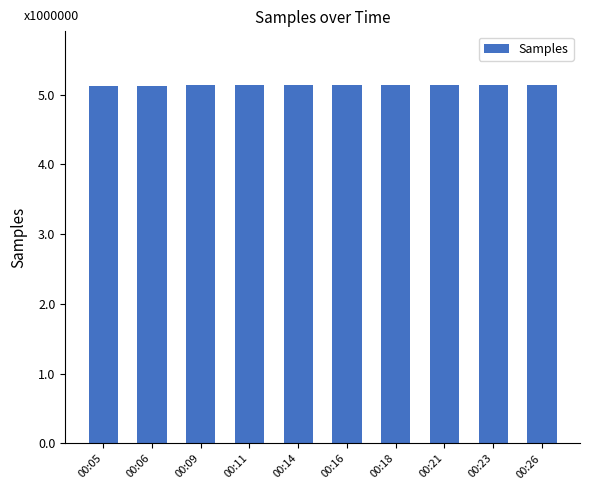

What is the difference between the values at 00:11 and 00:23?

183